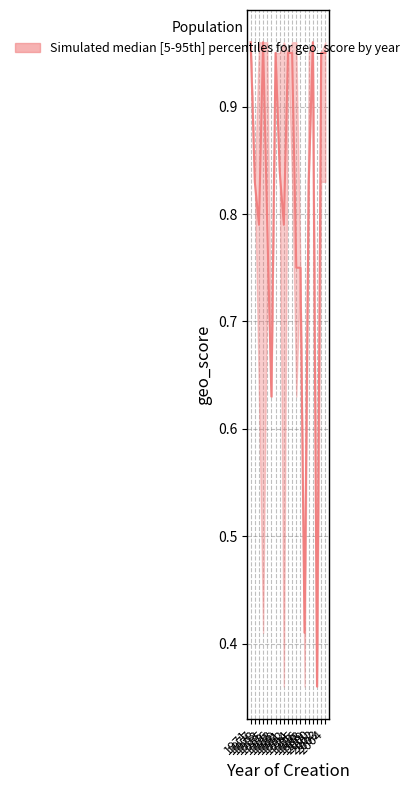

What is the difference between the maximum and minimum values?

0.6